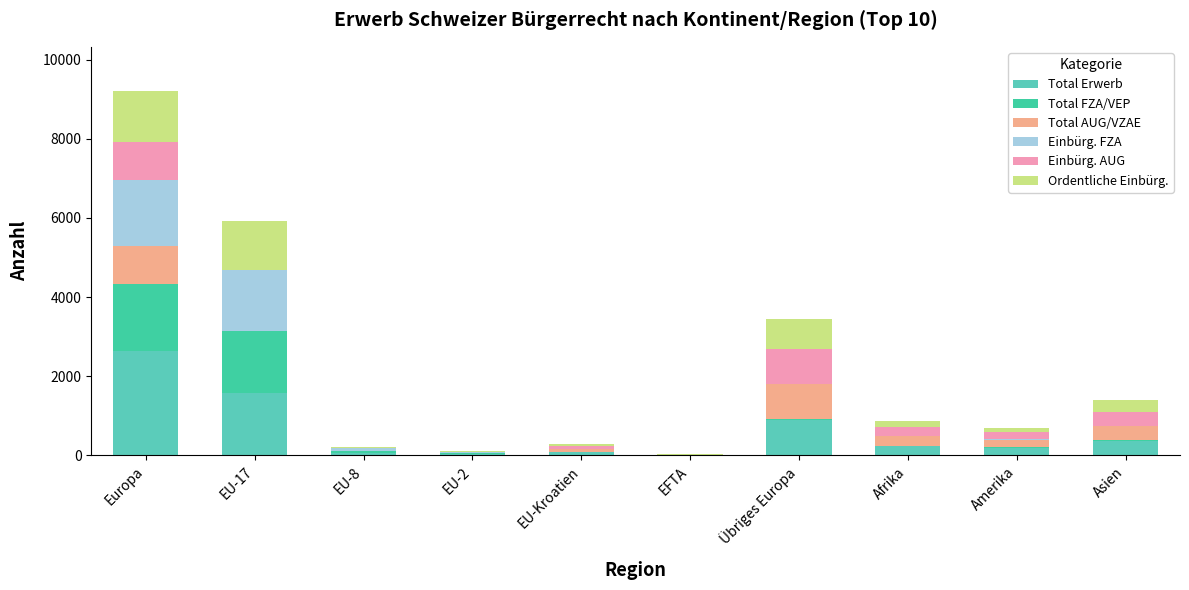

At which category is the sum across all series the highest?

Europa